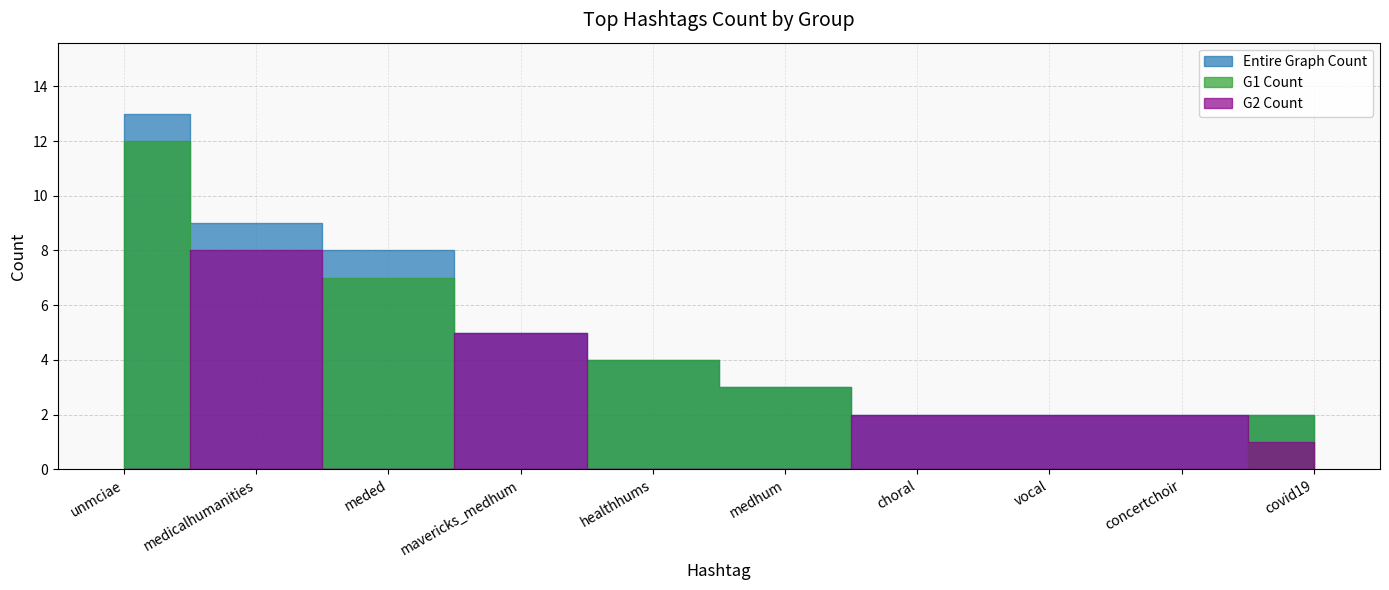

Which series has the widest spread of values?

G1 Count